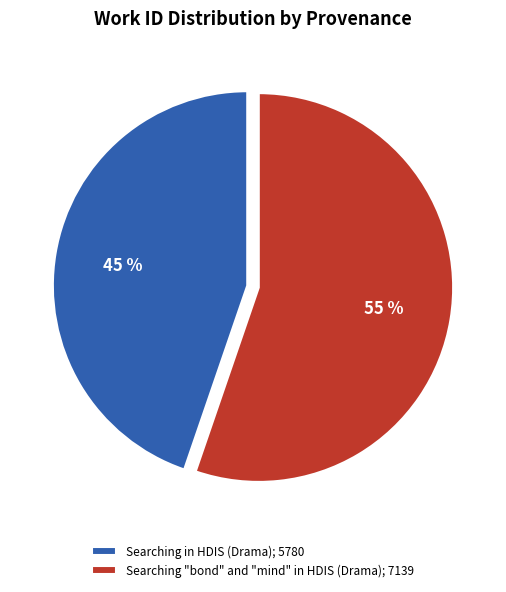

Combined, do Searching "bond" and "mind" in HDIS (Drama); 7139 and Searching in HDIS (Drama); 5780 account for over 50%?

Yes